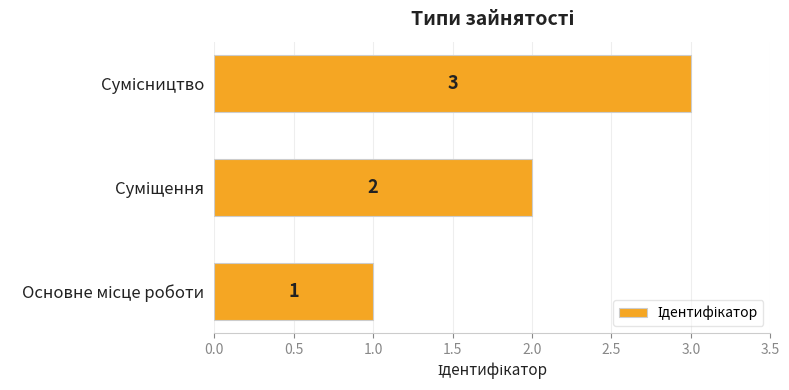

How many values are between 1 and 3?

3